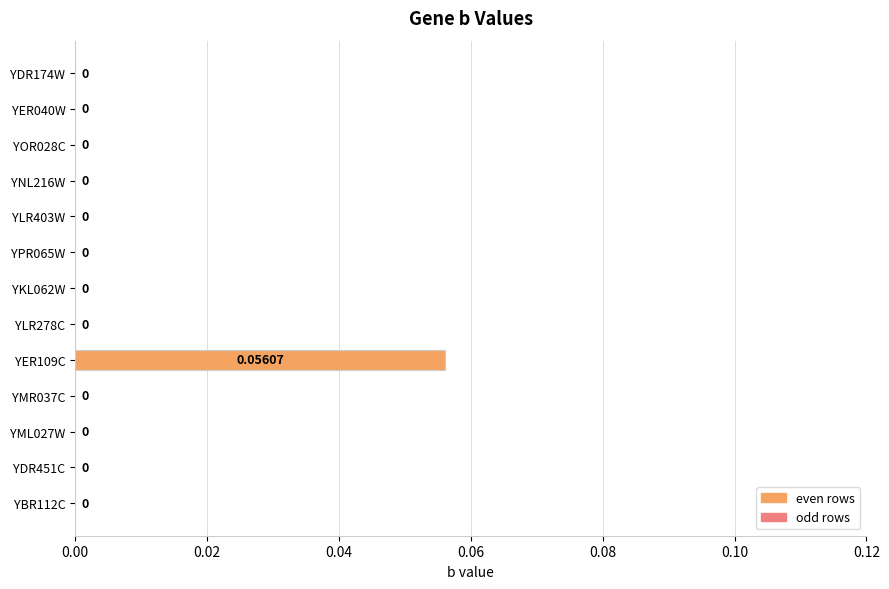

Count the number of categories in the chart.

13